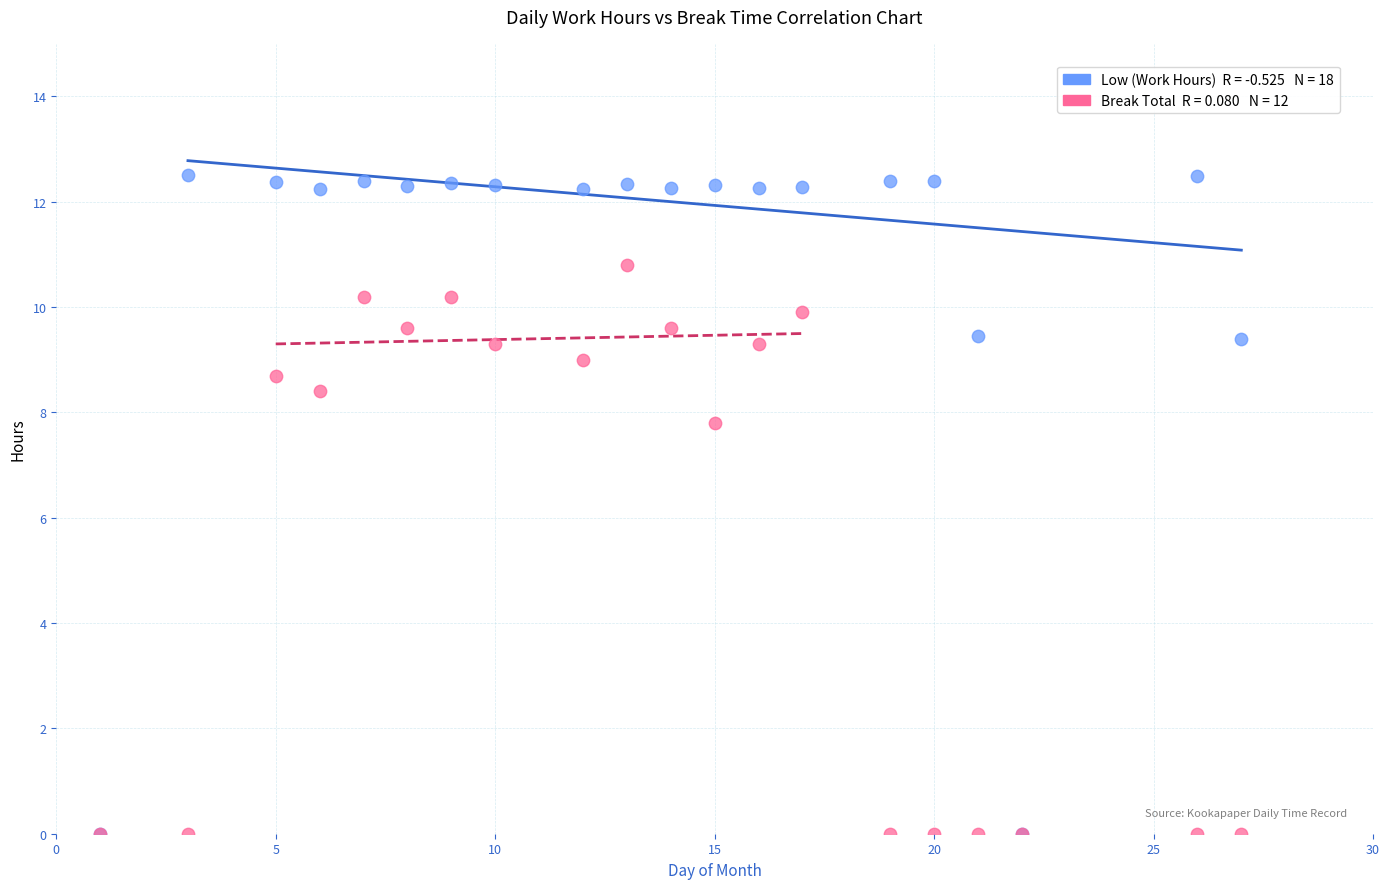

Across all series, what Y value is closest to 6?

7.8